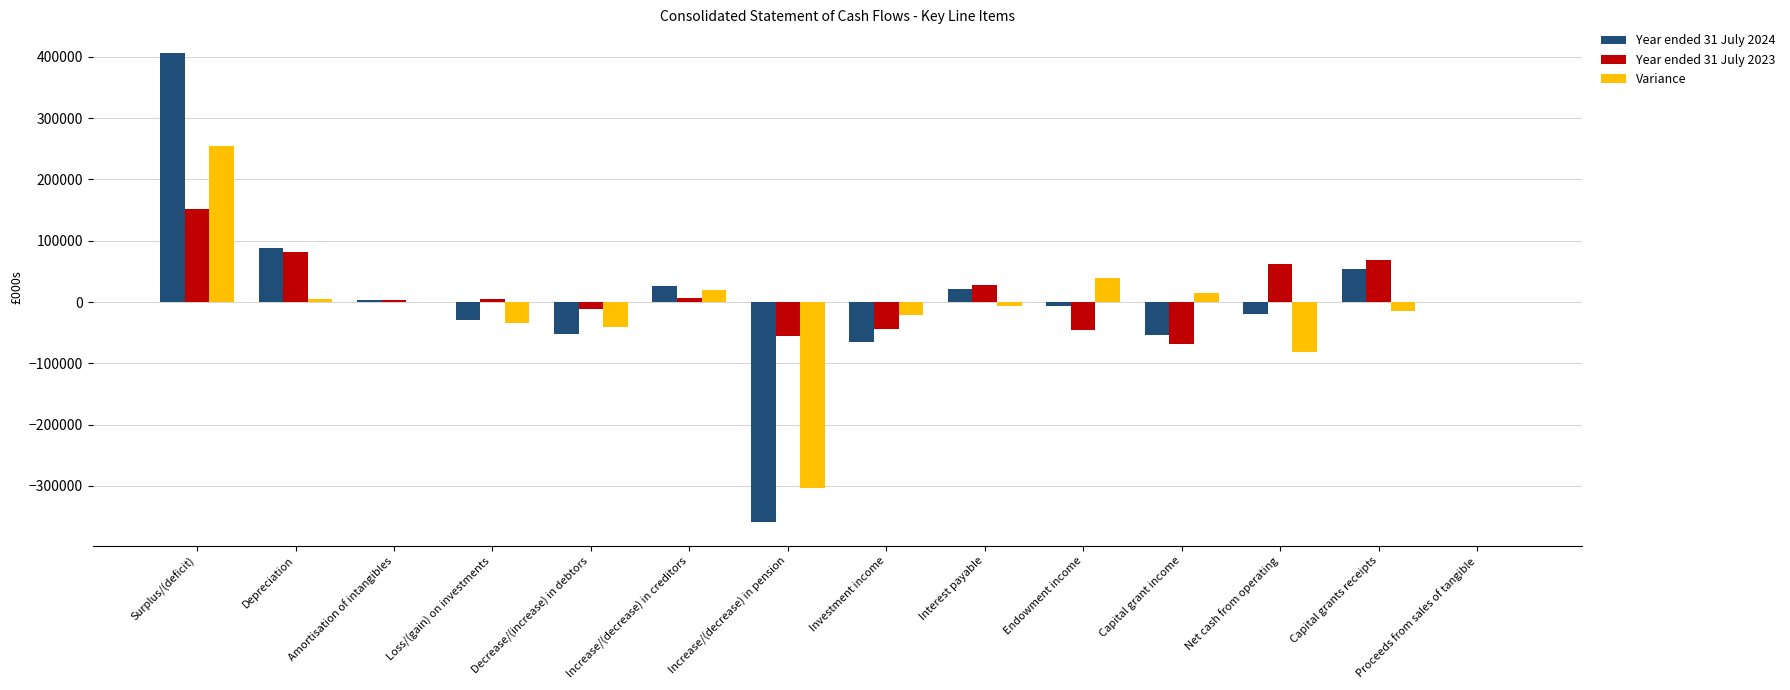

The Variance series shows -206326 at Increase/(decrease) in pension. True or false?

False